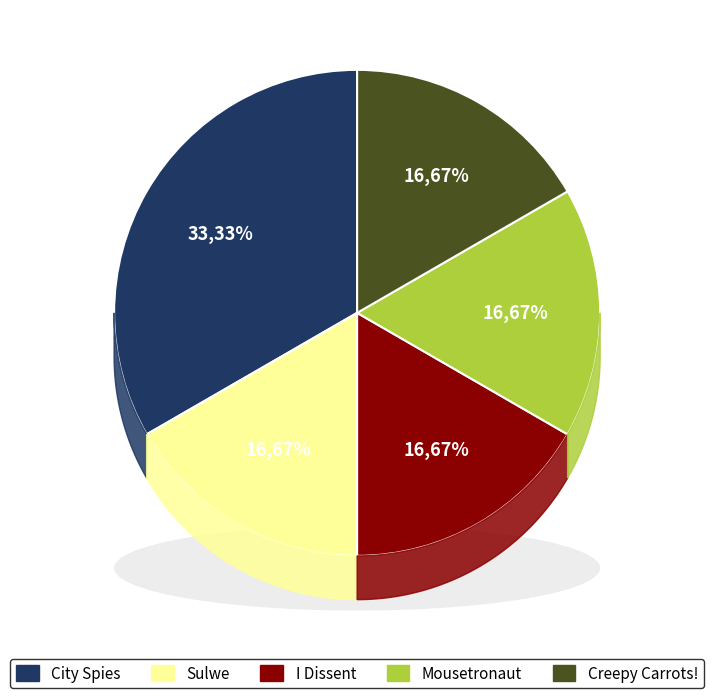

To the nearest percent, what portion does Sulwe represent?

17%